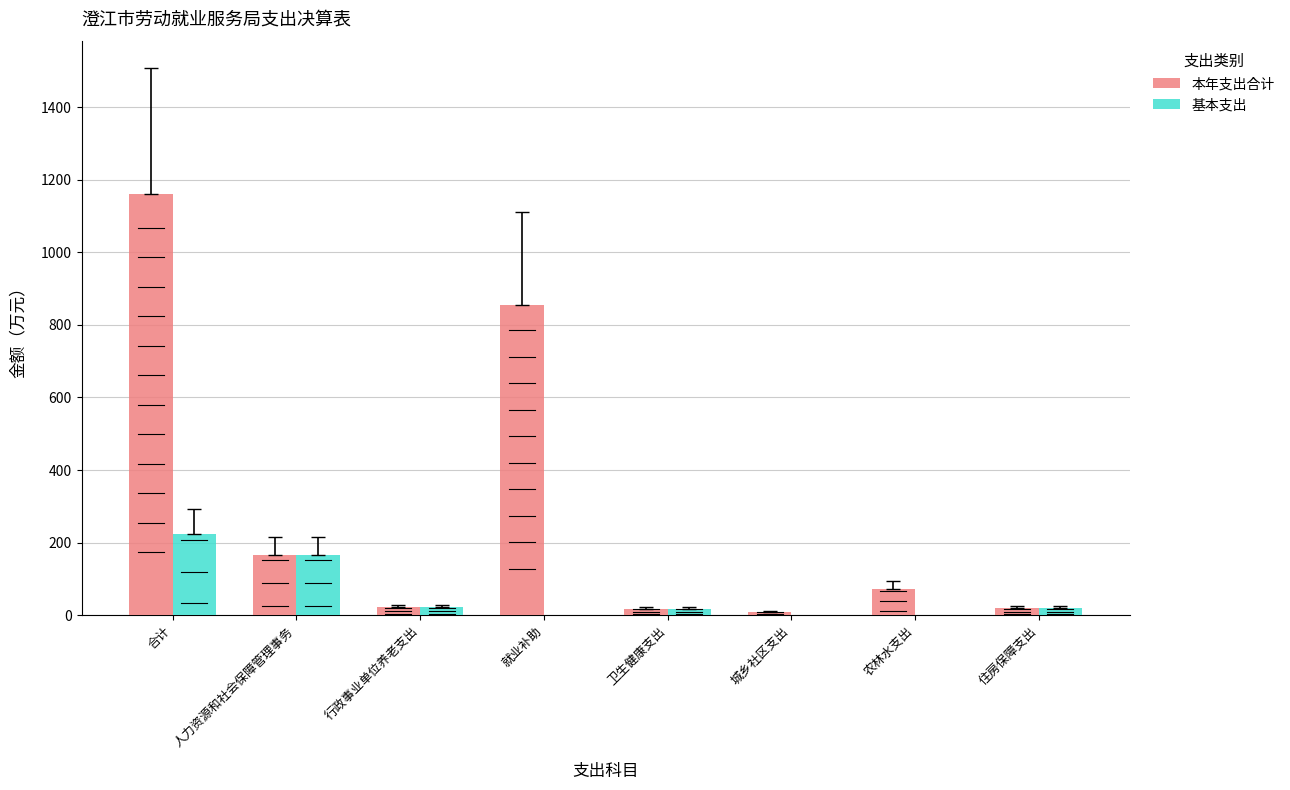

Is it true that 基本支出 equals 0.0 at 农林水支出?

True